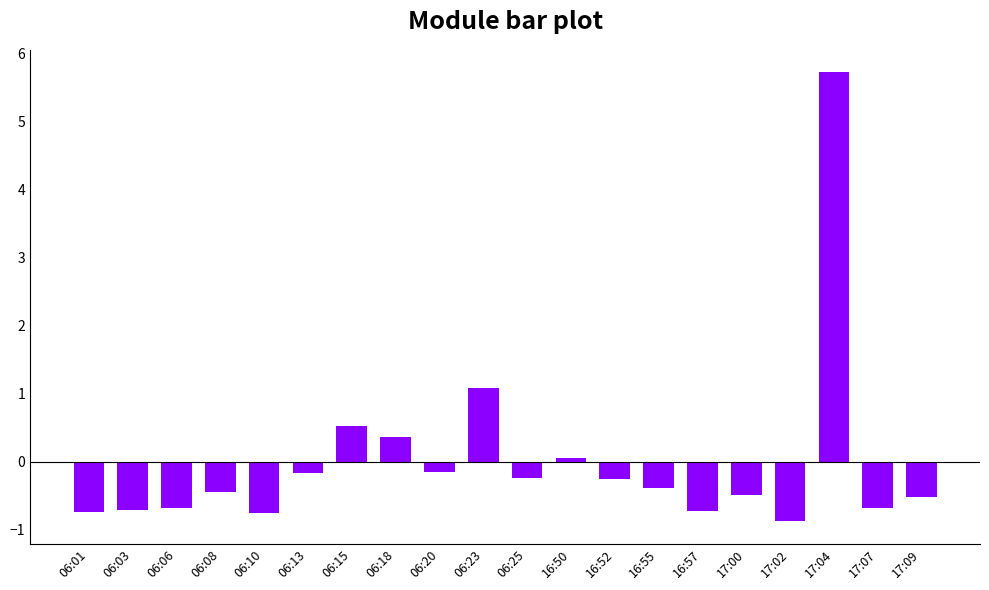

What is the label of the 1st bar from the right?

17:09